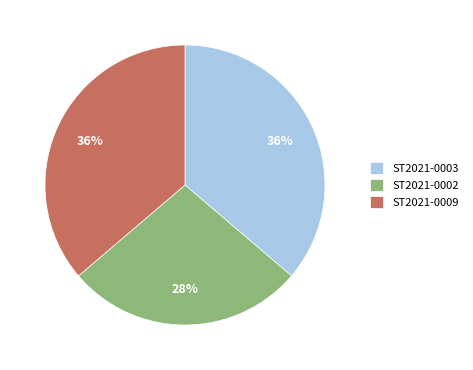

Which has a higher value, ST2021-0002 or ST2021-0003?

ST2021-0003